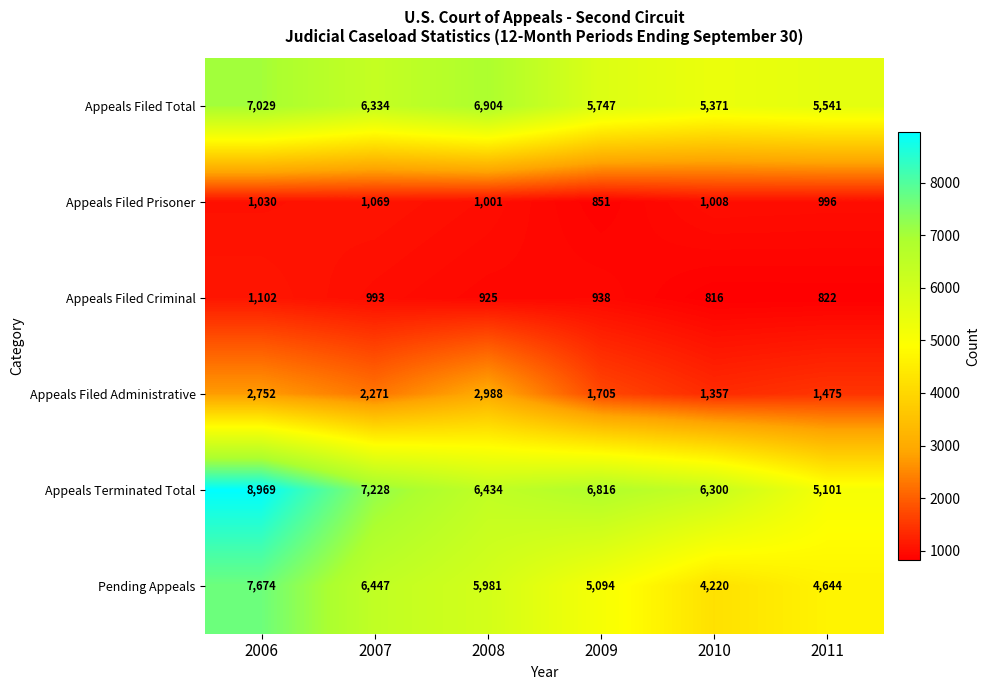

At which category is the sum across all series the highest?

2006